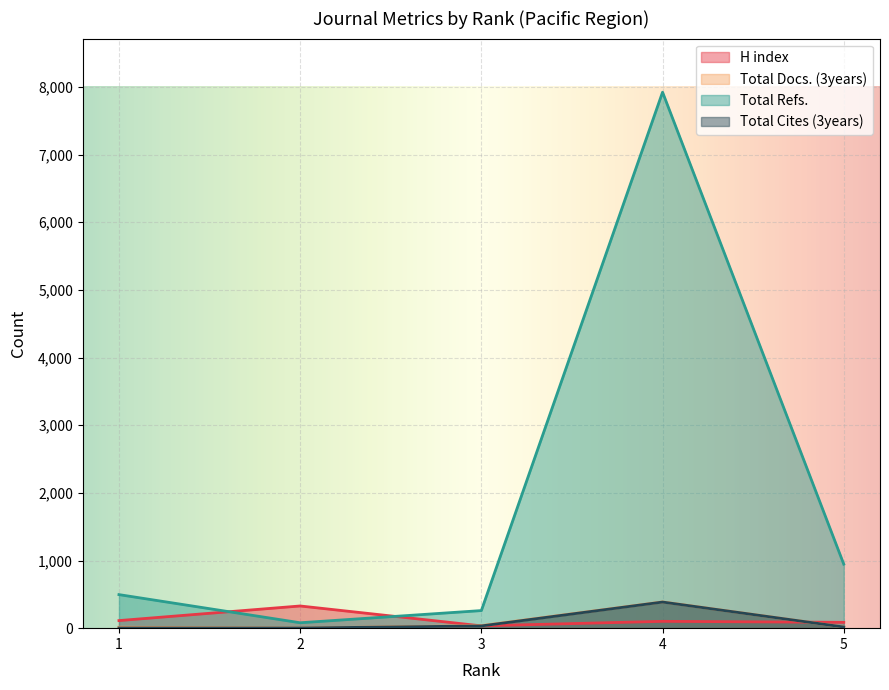

Rank the categories by H index value from lowest to highest.

3, 5, 4, 1, 2